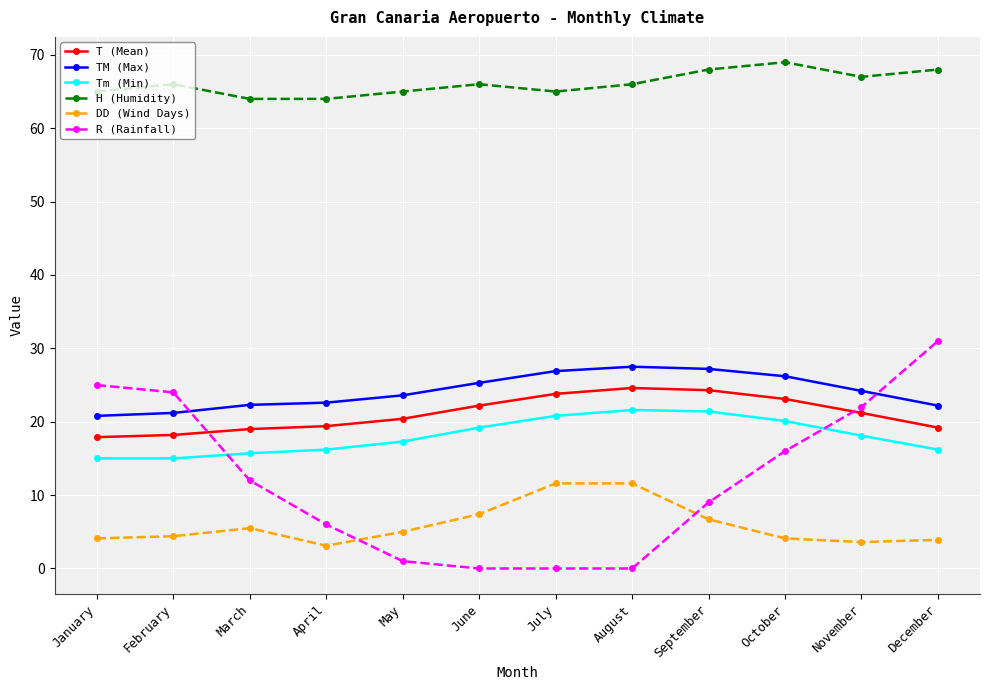

At which label does TM (Max) first exceed 24?

June